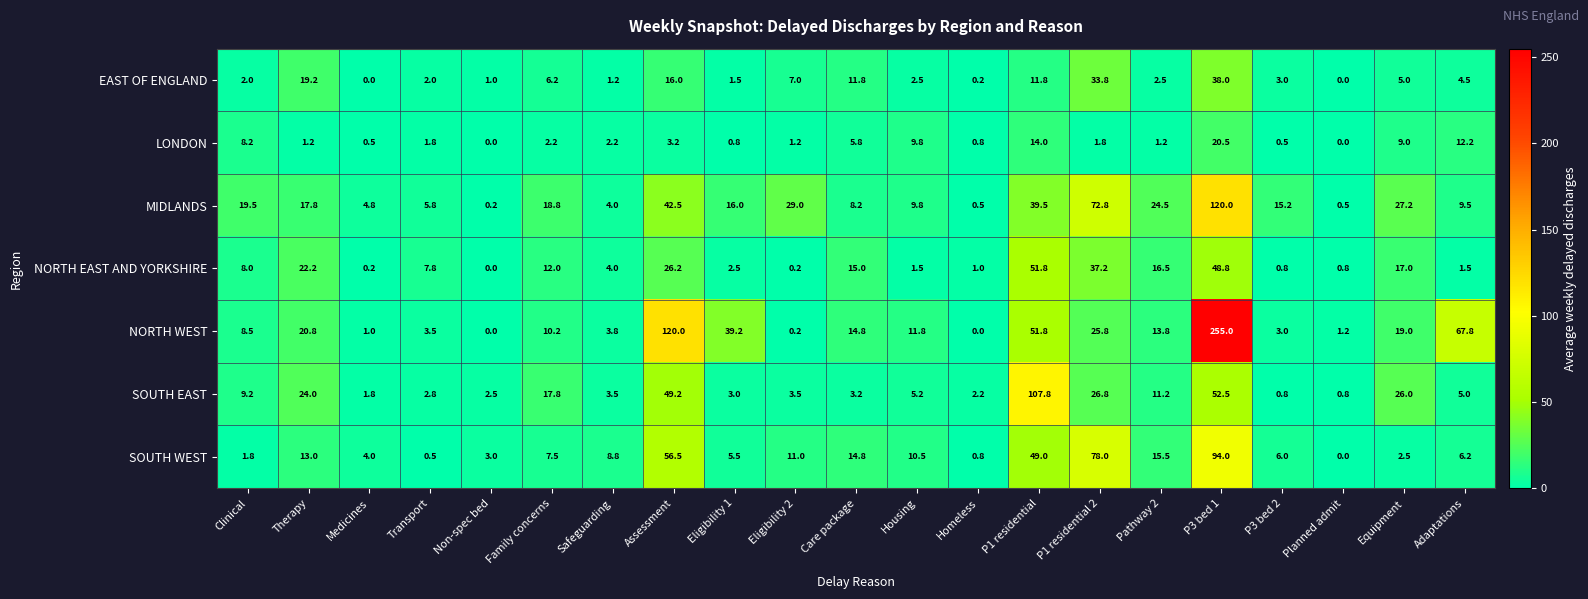

What is the total value across all series at Medicines?

12.3